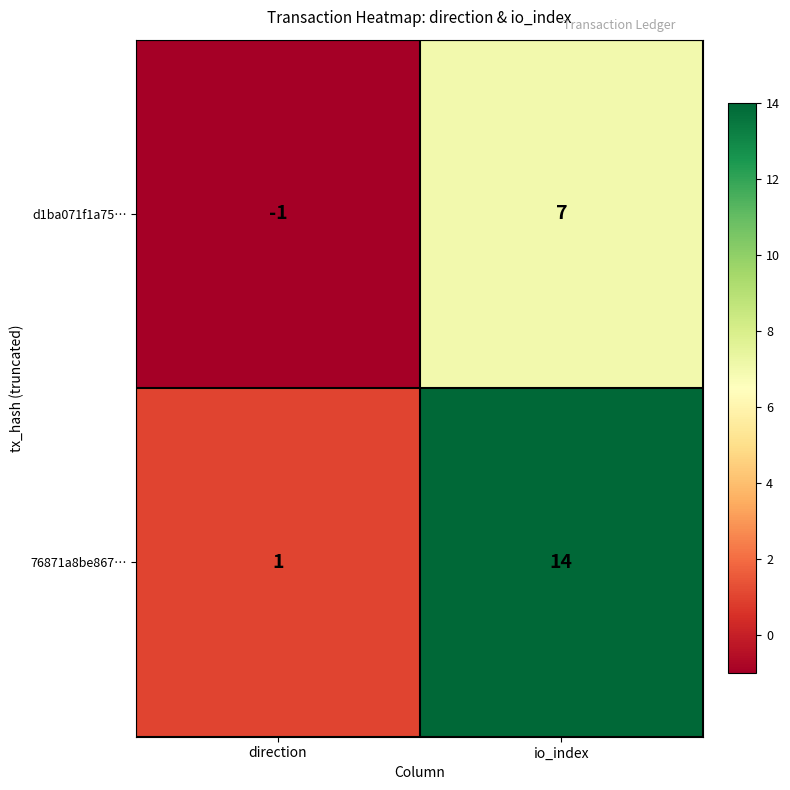

Reading left to right, list all the values displayed in this chart.

d1ba071f1a75…: -1	7
76871a8be867…: 1	14